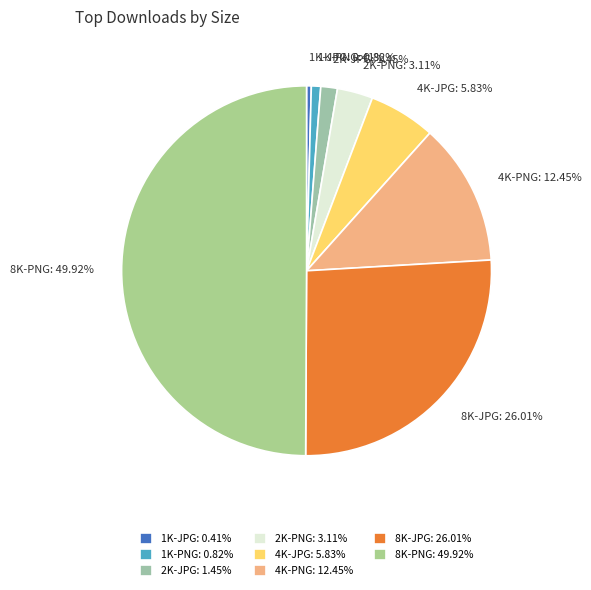

Combined, do 4K-PNG and 4K-JPG account for over 50%?

No